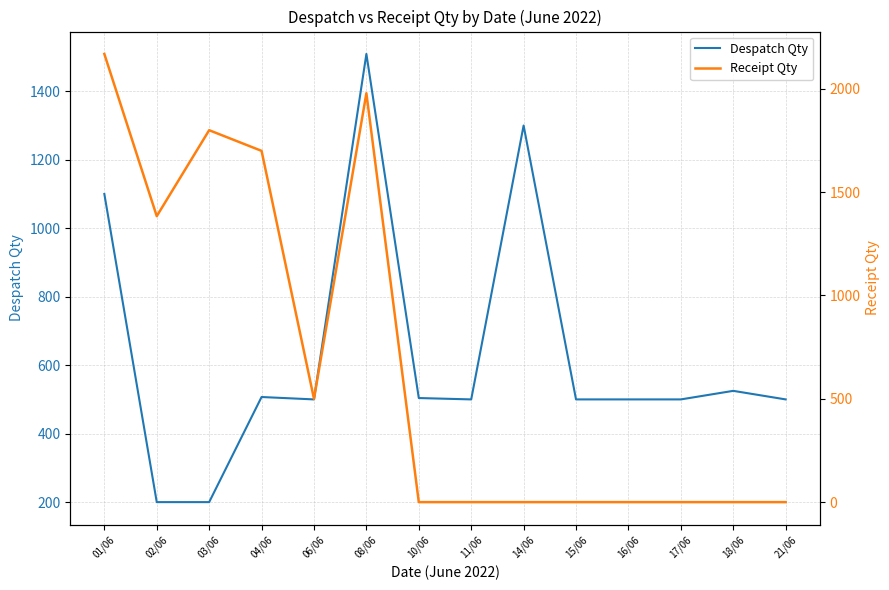

What position from the right is 10/06?

8